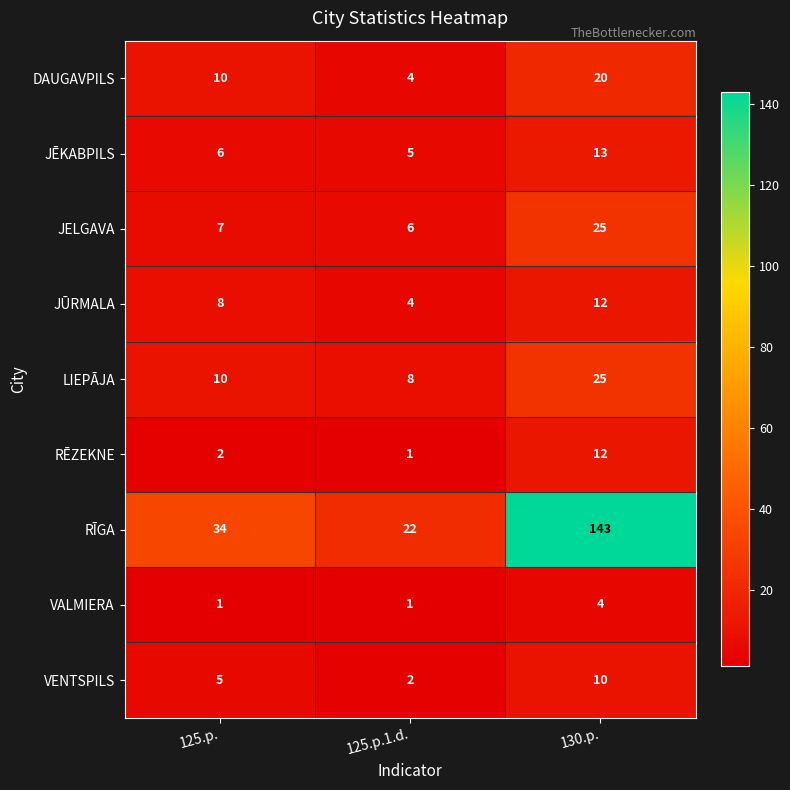

Which series has the largest total across all categories?

RĪGA